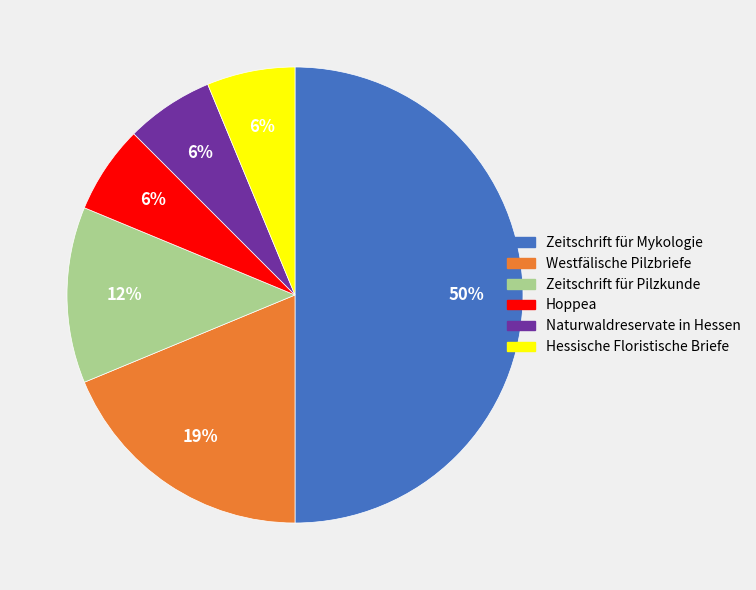

What percentage is the Naturwaldreservate in Hessen slice, to the nearest percent?

6%